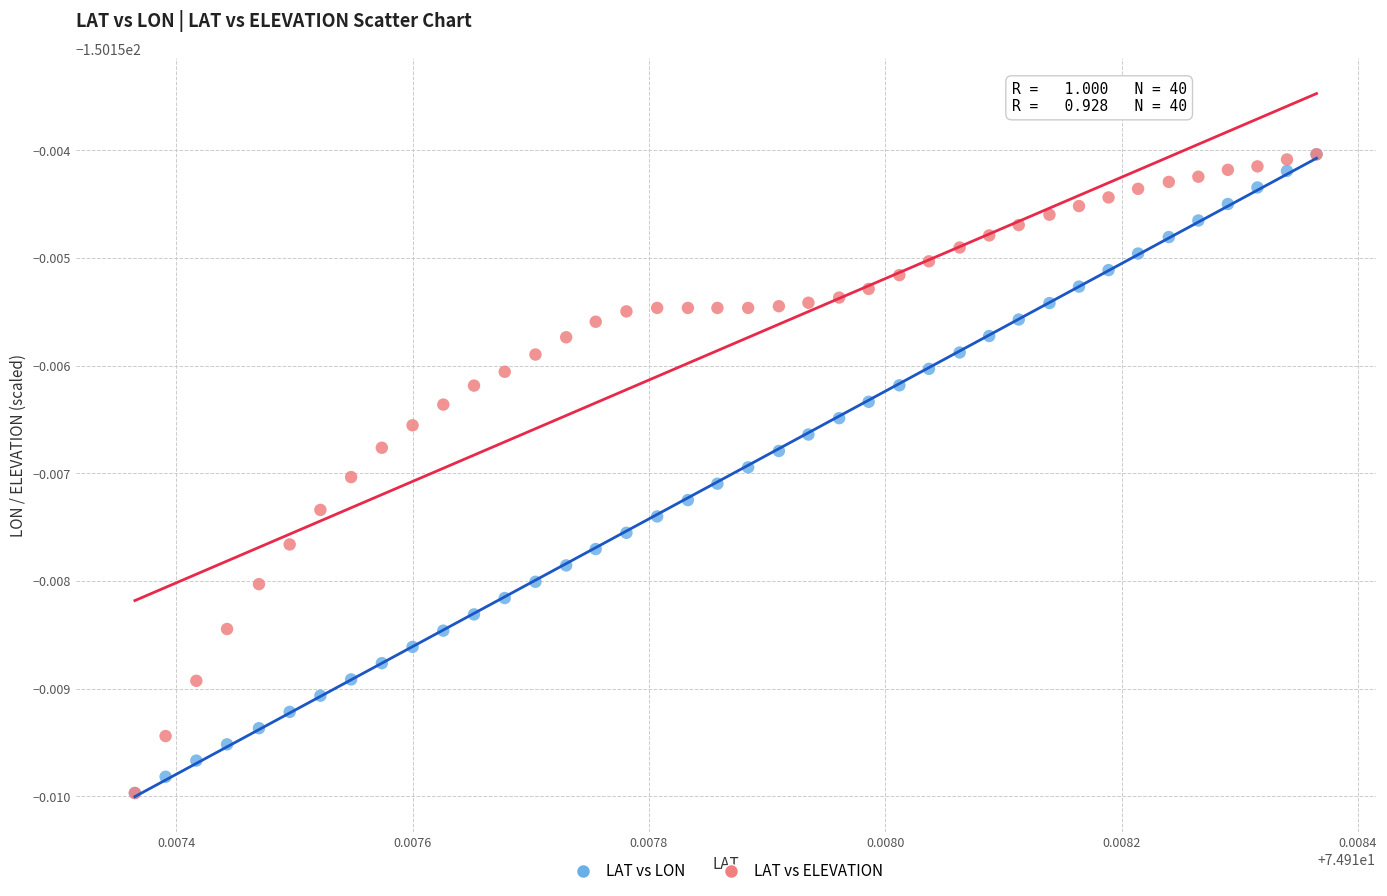

What are all the series names shown in the legend?

LAT vs LON, LAT vs ELEVATION